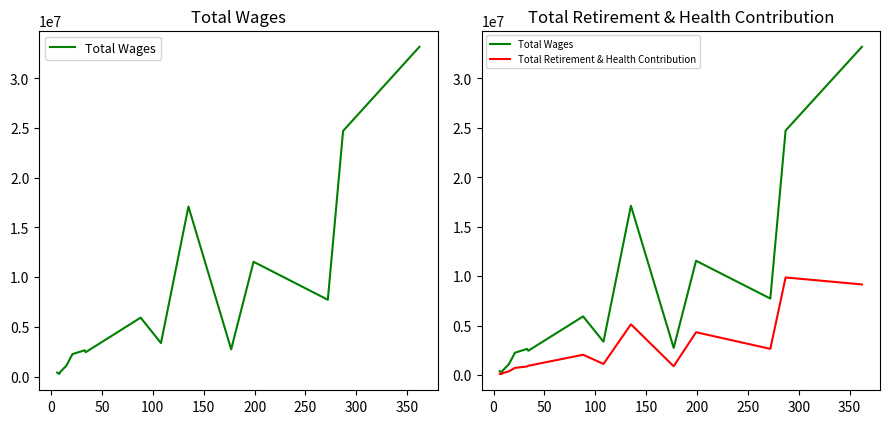

True or false: Total Wages has more than 1 points higher than both neighbors.

True